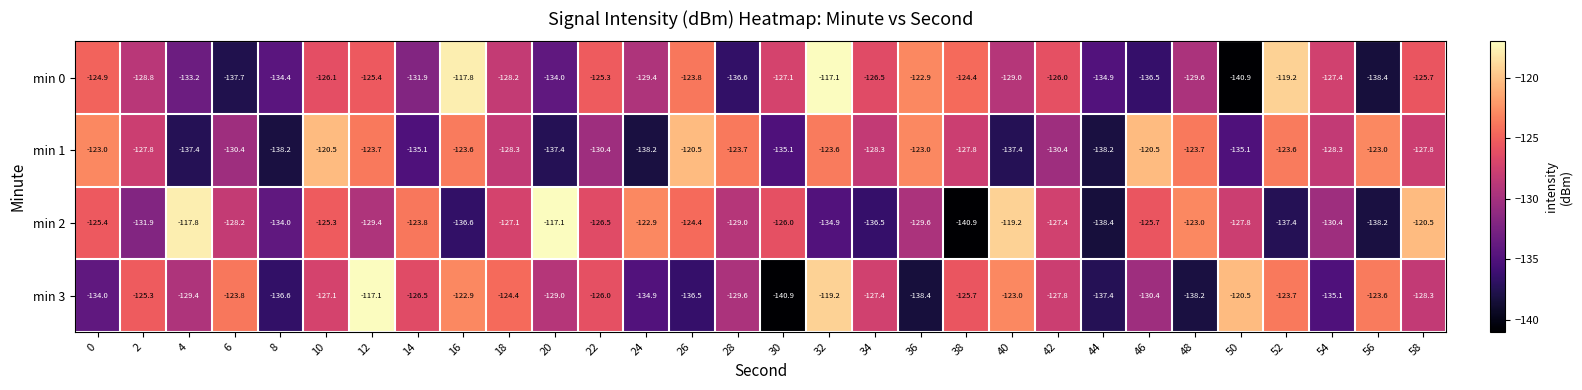

What is the minimum value shown in the chart?

-140.9